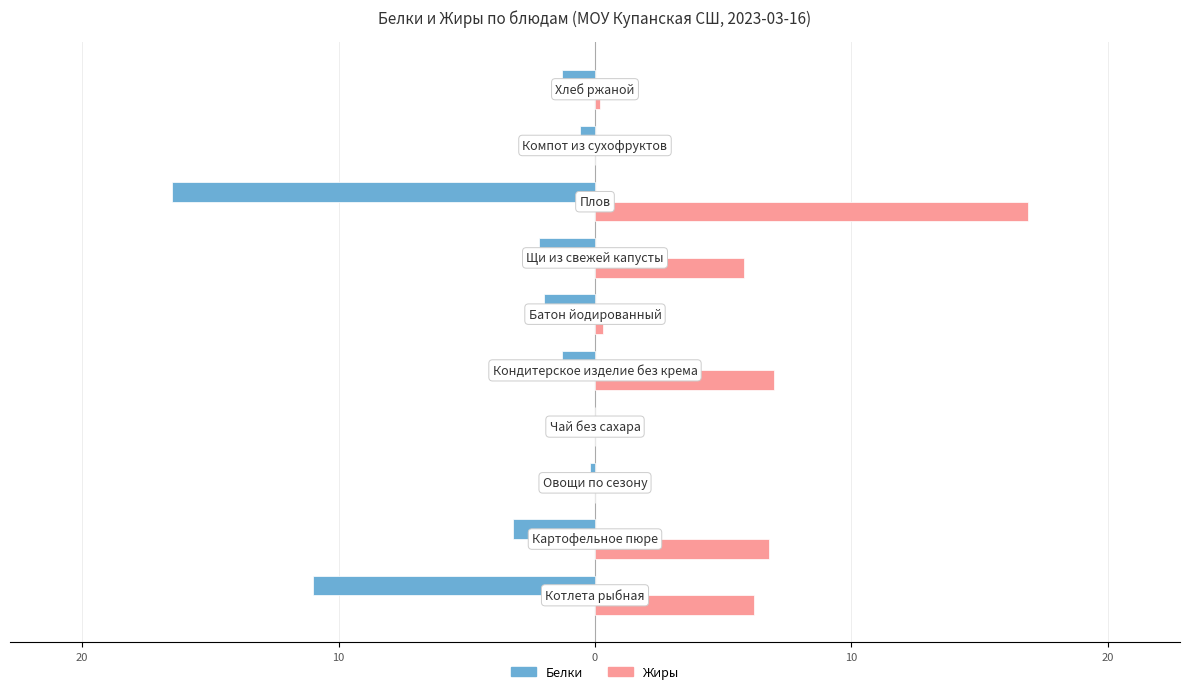

At how many categories does at least one series exceed 3?

5